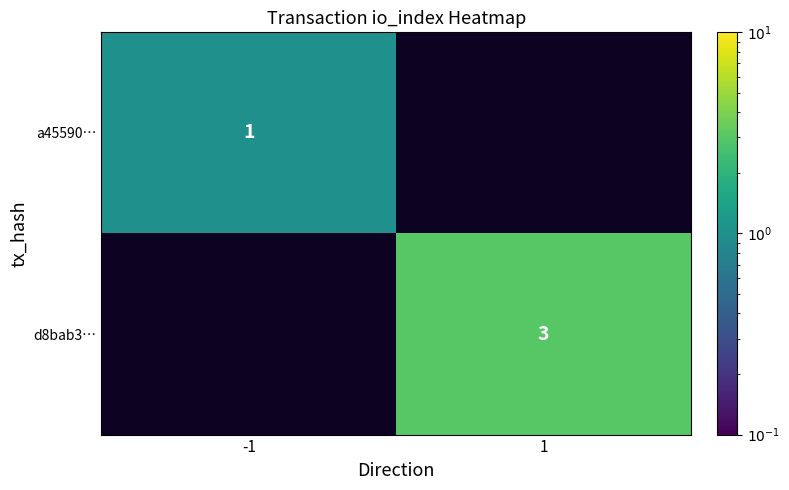

Is it true that d8bab3… equals 2 at 1?

False